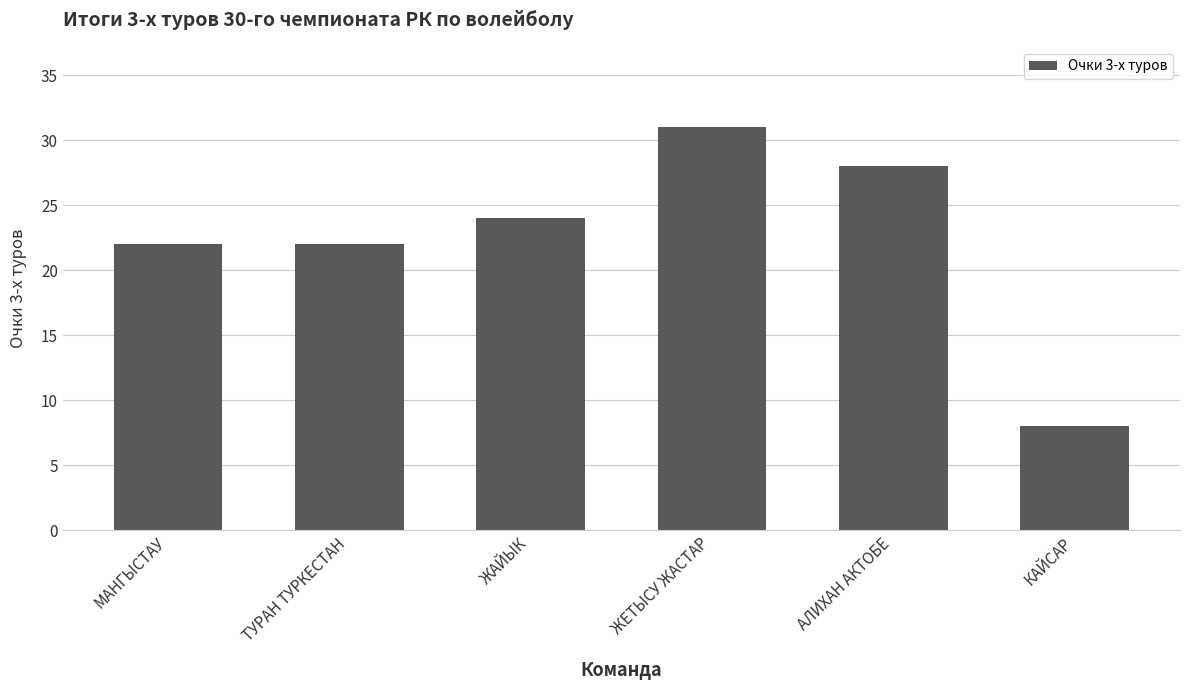

What is the approximate value at ЖЕТЫСУ ЖАСТАР, to the nearest 10?

30